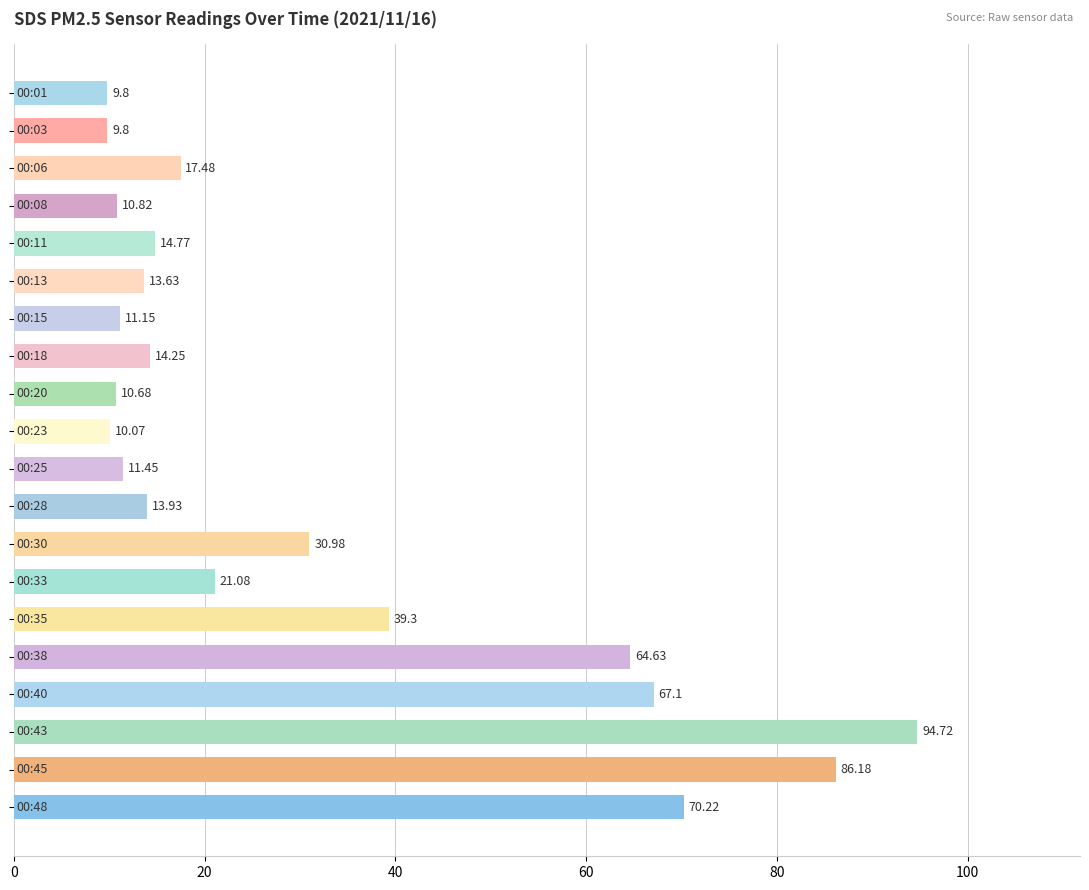

What is the difference between the maximum and second lowest values?

84.9